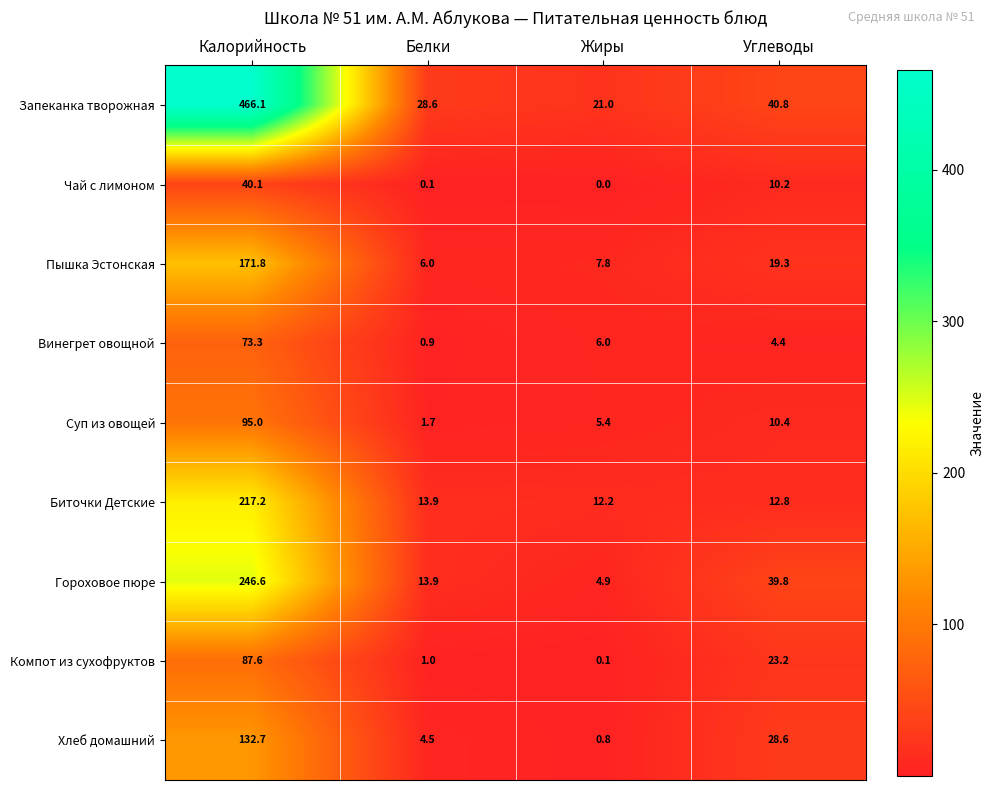

At which label is Запеканка творожная closest to 243?

Углеводы